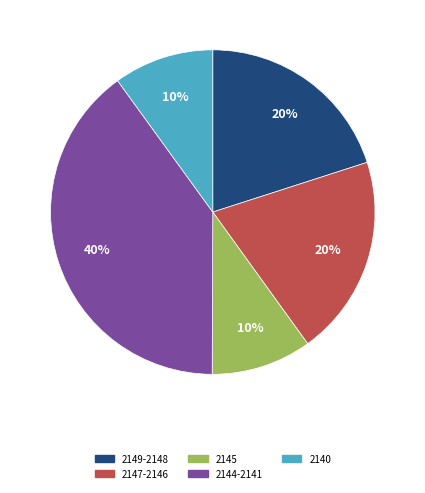

What percentage do 2140 and 2148 together represent?

20.0%